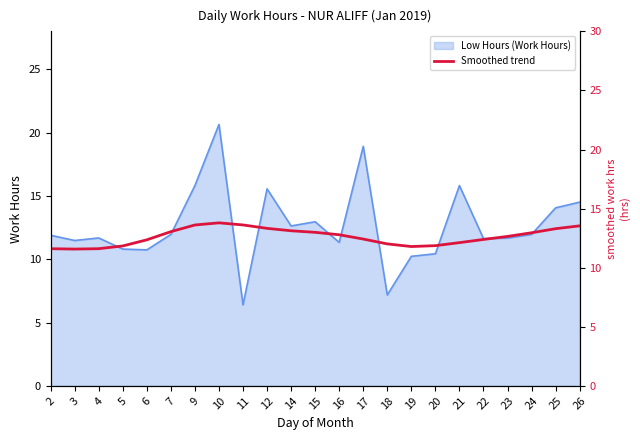

The Low Hours (Work Hours) series shows 14.1 at 25. True or false?

True